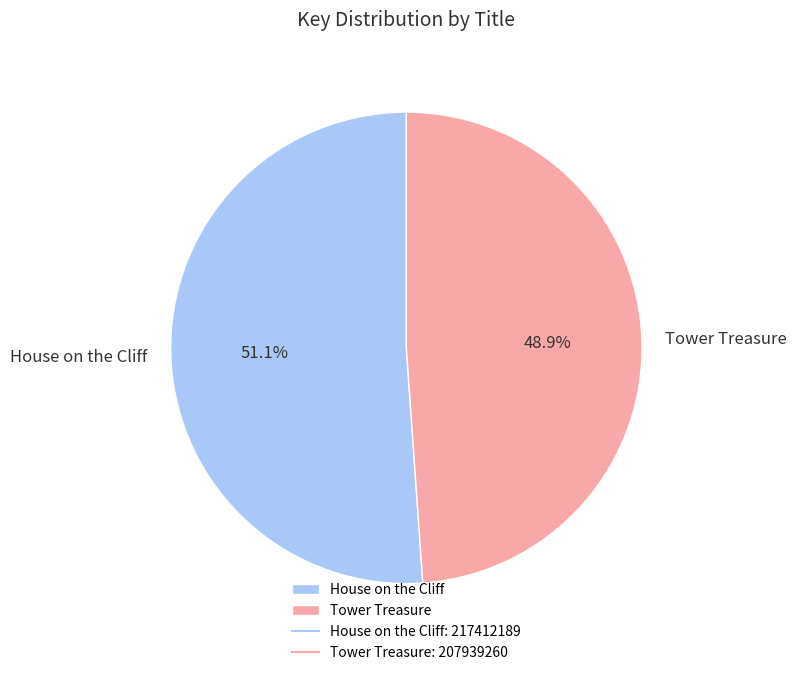

Which slice is the smallest?

Tower Treasure